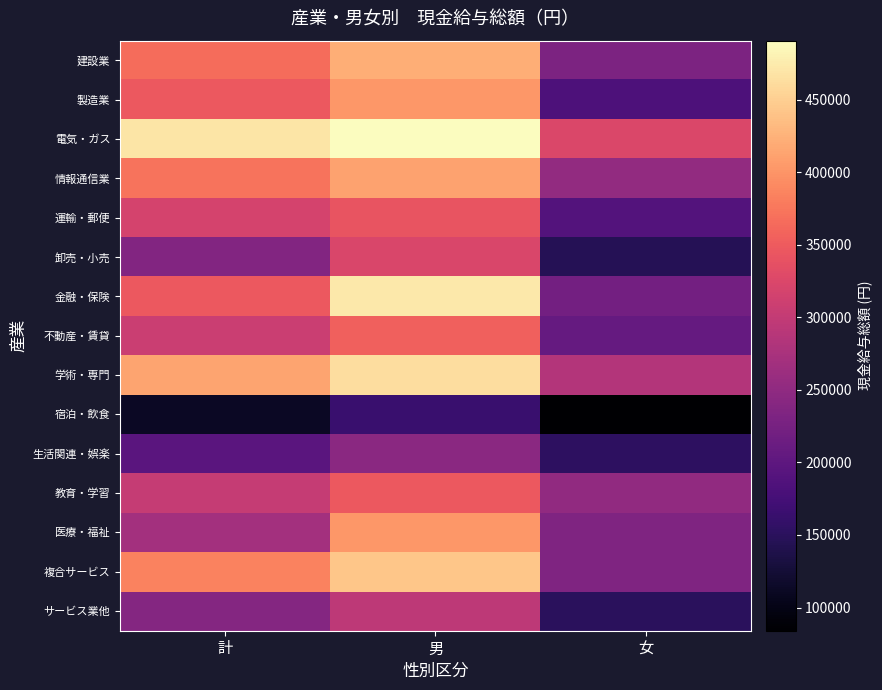

Reading left to right, transcribe all the data shown in this chart.

建設業: 計=366157	男=421085	女=231201
製造業: 計=347472	男=402635	女=183927
電気・ガス: 計=469715	男=490589	女=324302
情報通信業: 計=372792	男=411428	女=253633
運輸・郵便: 計=318121	男=342691	女=190159
卸売・小売: 計=237803	男=323721	女=145822
金融・保険: 計=347399	男=471553	女=221522
不動産・賃貸: 計=307492	男=355282	女=207504
学術・専門: 計=413179	男=462906	女=285412
宿泊・飲食: 計=112584	男=164703	女=84020
生活関連・娯楽: 計=195706	男=245550	女=153377
教育・学習: 計=302478	男=346573	女=251804
医療・福祉: 計=268669	男=401720	女=233811
複合サービス: 計=384452	男=442526	女=234315
サービス業他: 計=239324	男=295039	女=149972